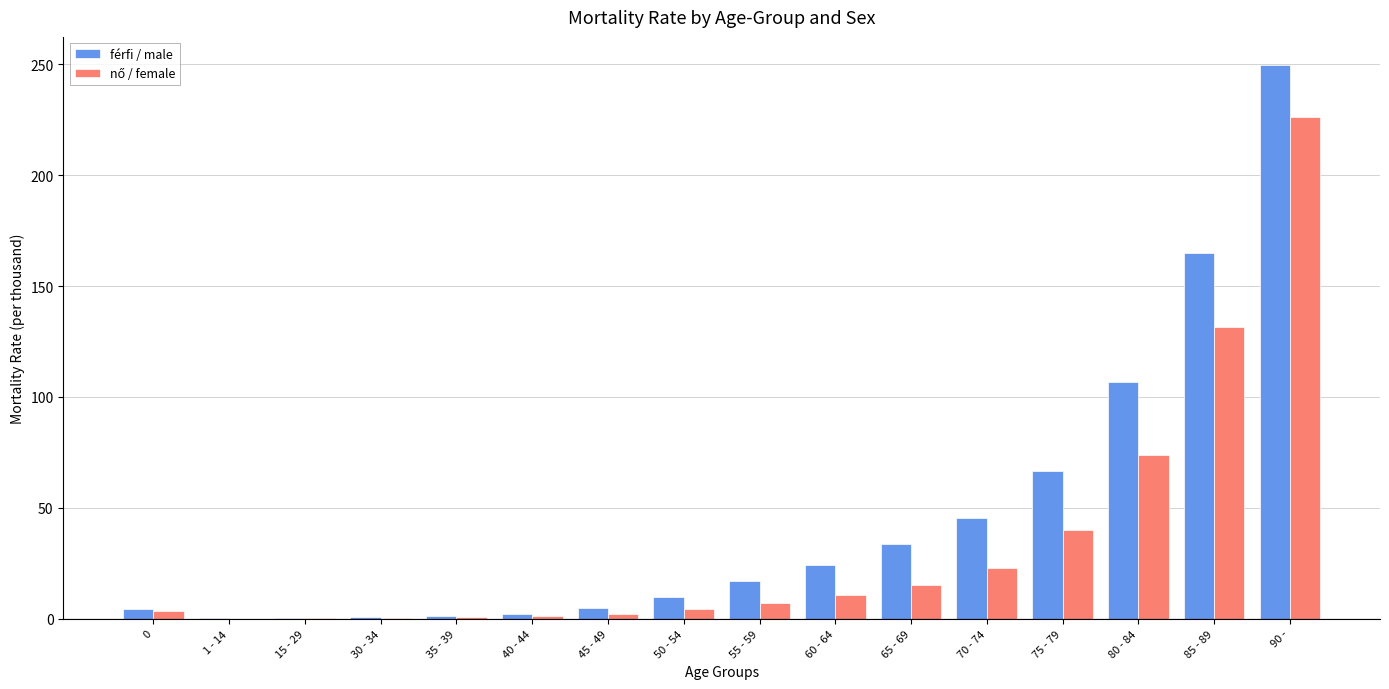

True or false: férfi / male has a value of 0.2 at 1 - 14.

True